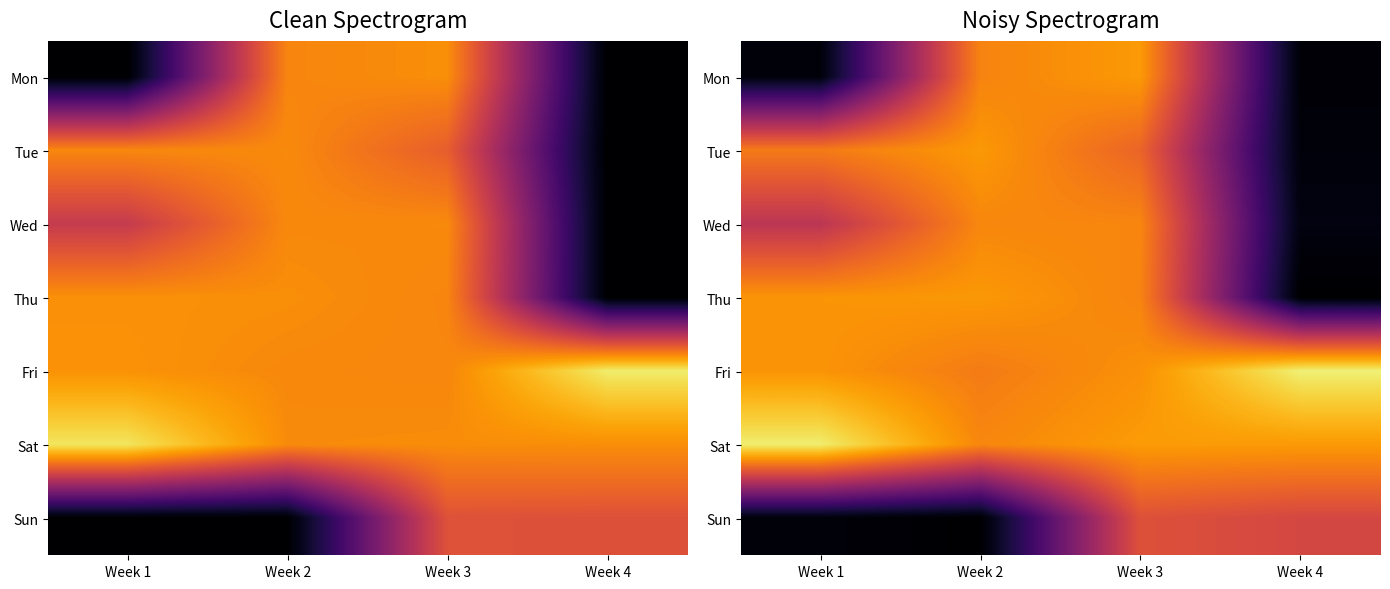

Count the number of data series in this chart.

7